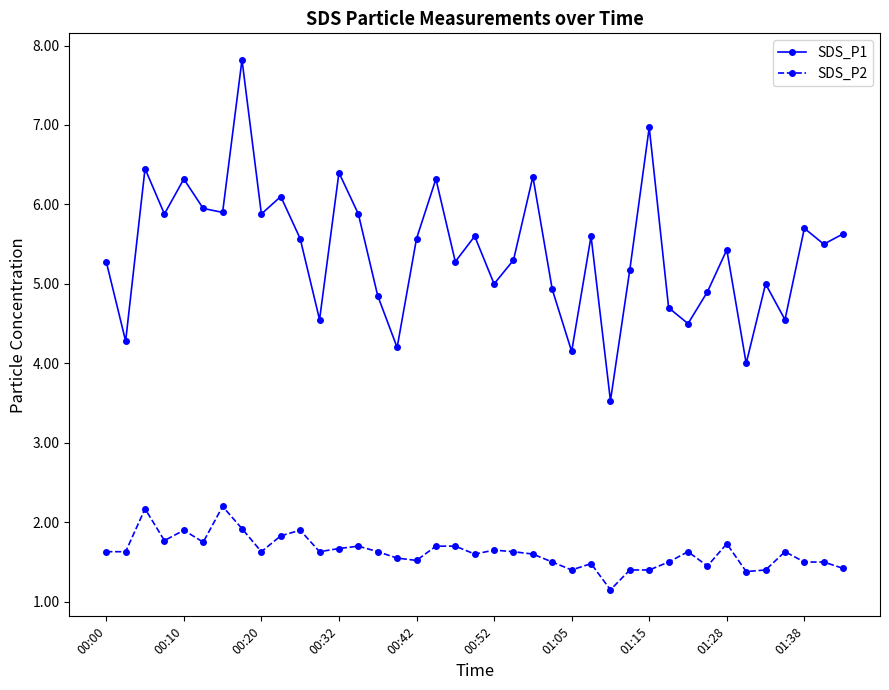

What is the greatest value displayed?

7.8